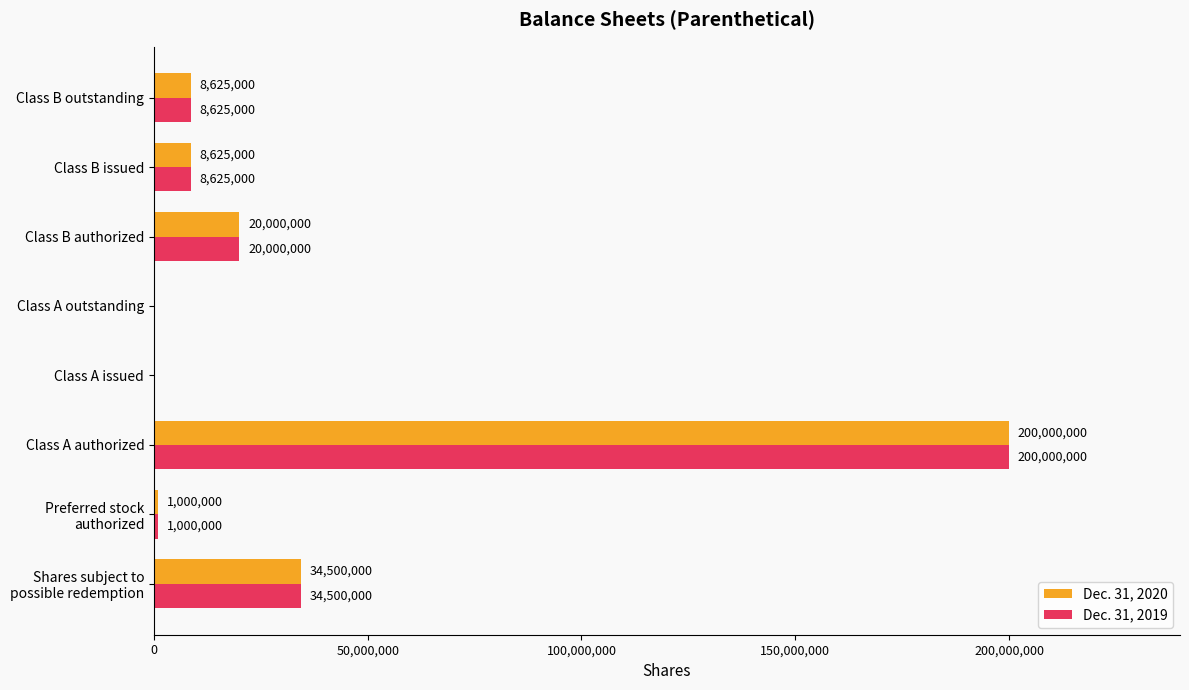

What is the highest value of the Dec. 31, 2019 series?

200000000